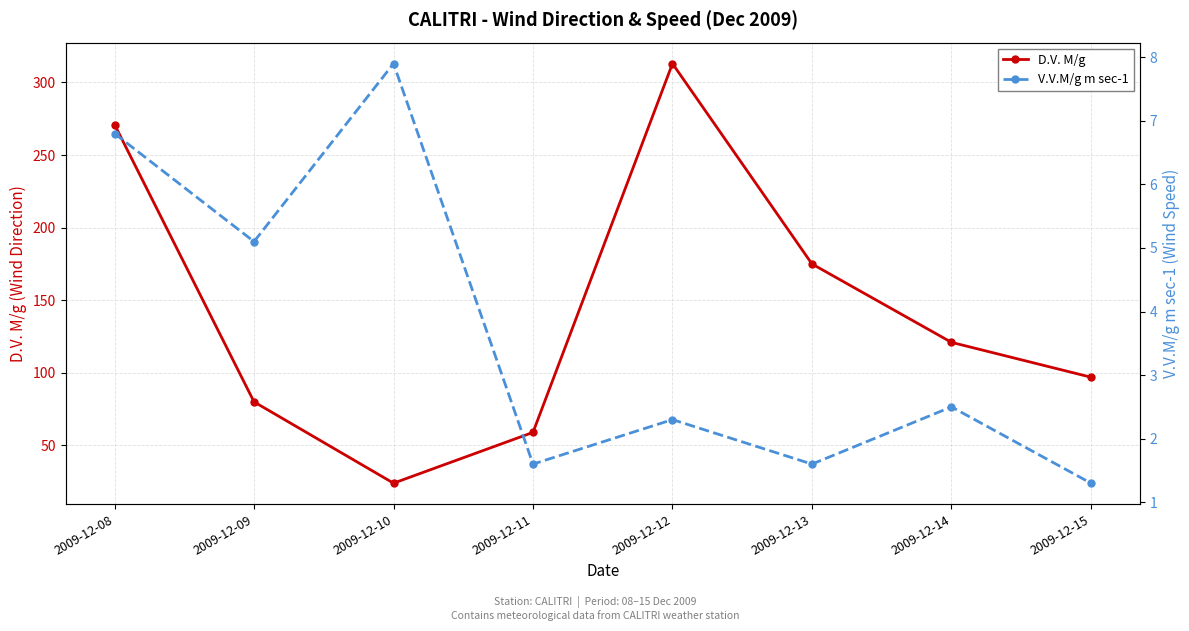

Reading right to left, list all the values displayed in this chart.

D.V. M/g: 97.0	121.0	175.0	313.0	59.0	24.0	80.0	271.0
V.V.M/g m sec-1: 1.3	2.5	1.6	2.3	1.6	7.9	5.1	6.8